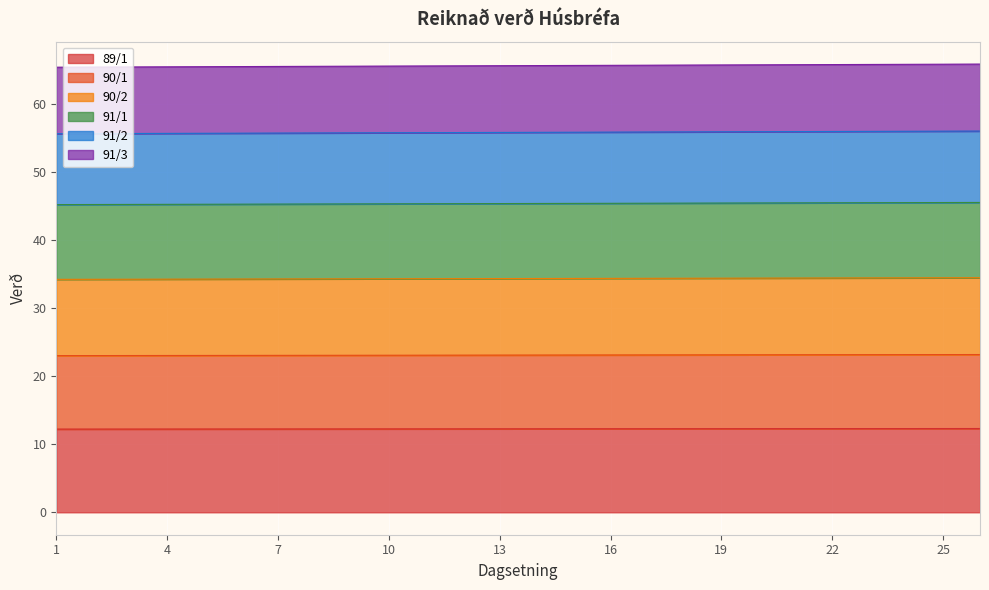

True or false: 90/1 has a value of 13.1 at 13.

False